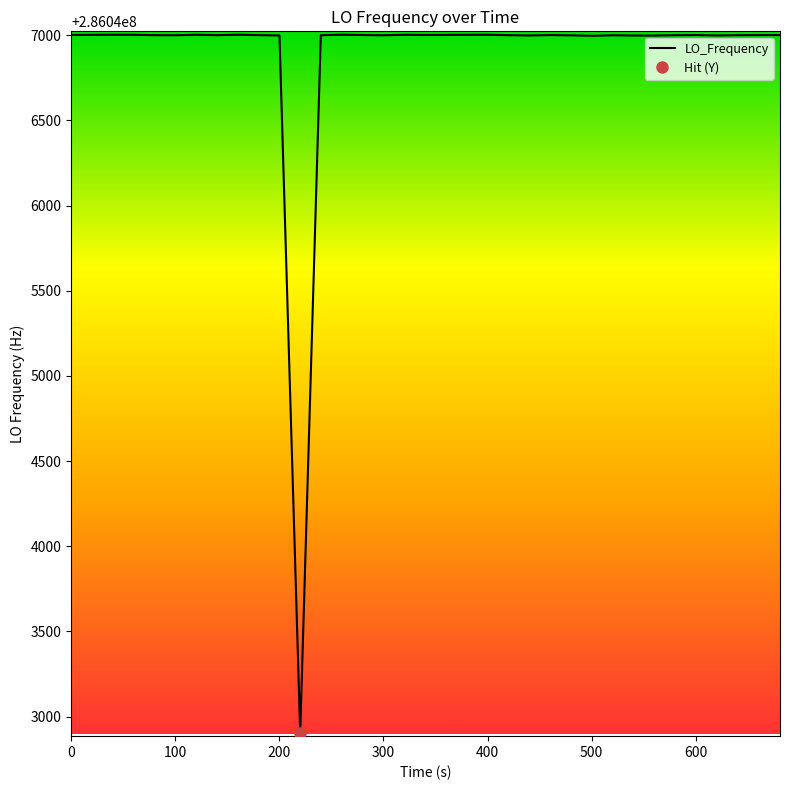

How many lines are shown in the chart?

1